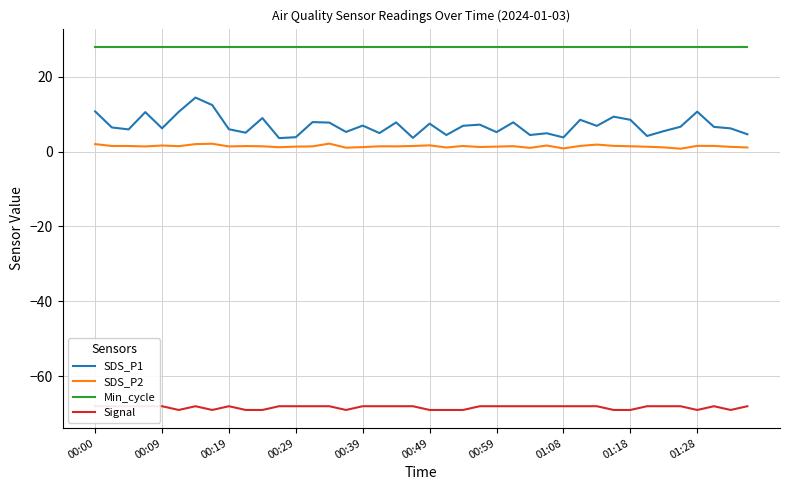

Does the chart have visible grid lines?

Yes